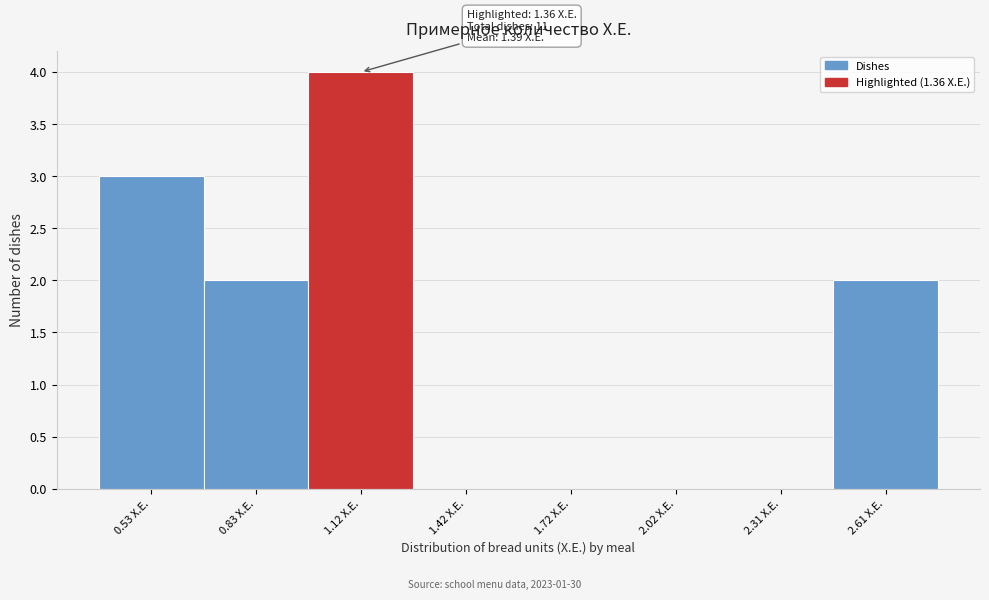

Reading left to right, what are all the values shown in this chart?

0.53 Х.Е.=3	0.83 Х.Е.=2	1.12 Х.Е.=4	1.42 Х.Е.=0	1.72 Х.Е.=0	2.02 Х.Е.=0	2.31 Х.Е.=0	2.61 Х.Е.=2